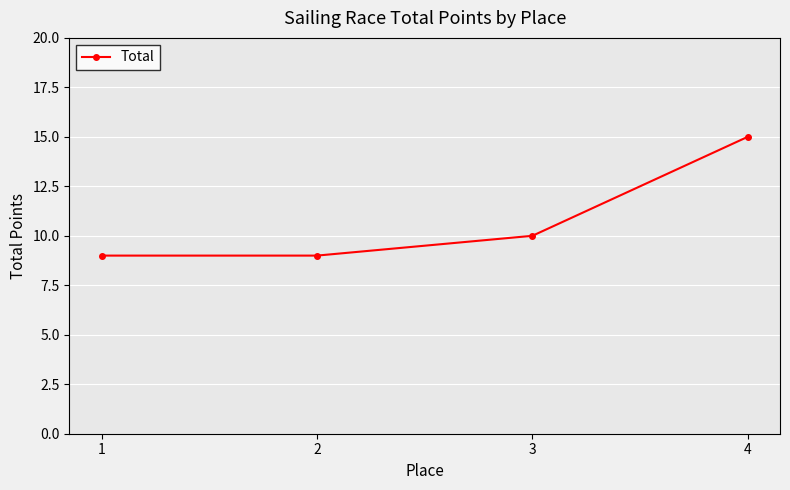

How many lines are shown in the chart?

1